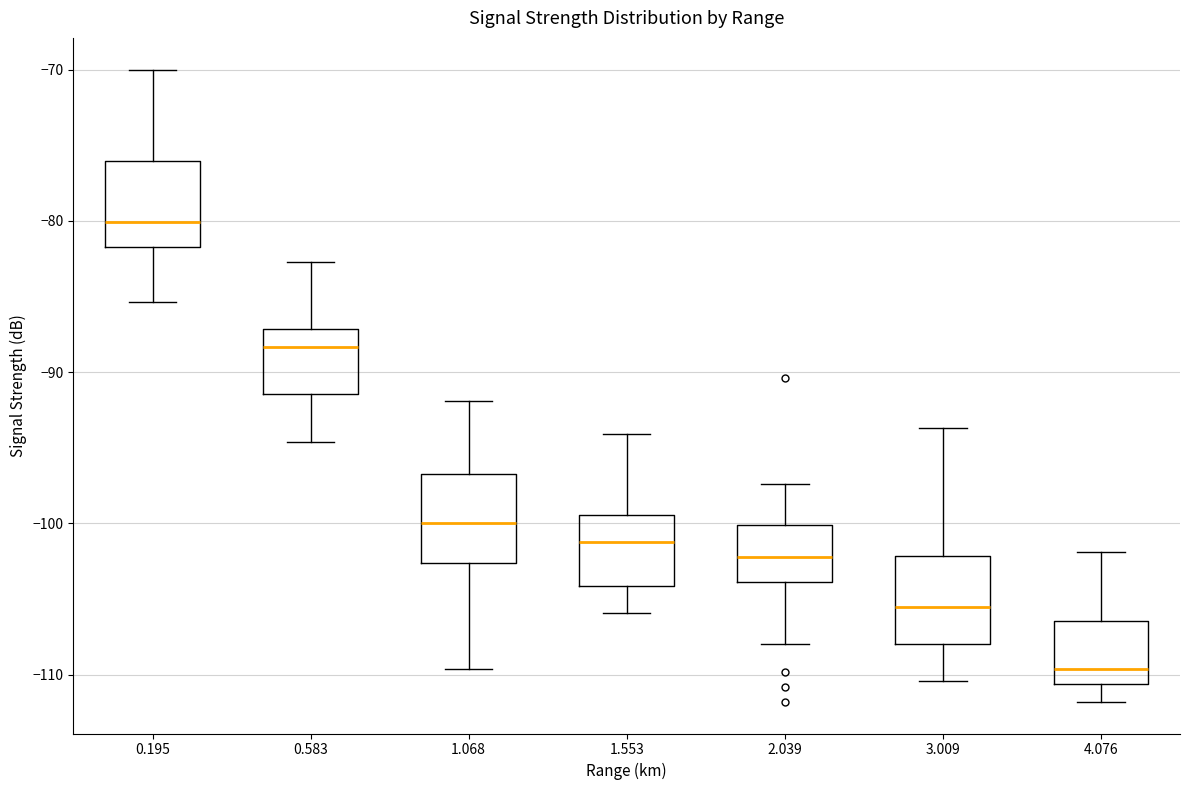

Which box's median line is the highest?

0.195